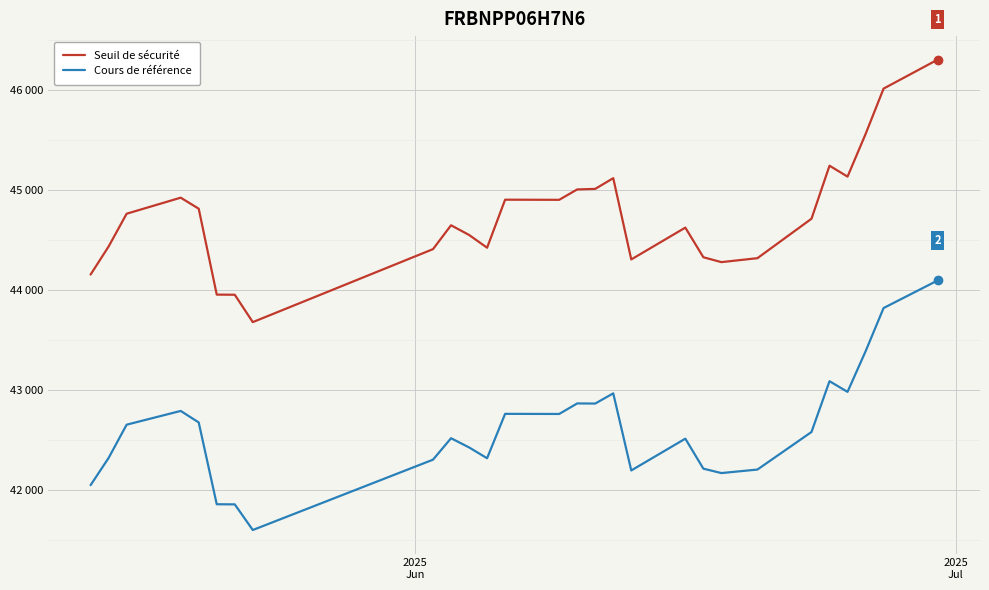

Which series has the widest spread of values?

Seuil de sécurité